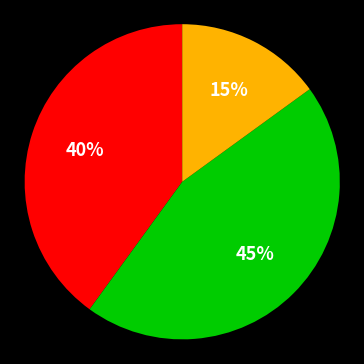

Count the number of slices in the pie.

3